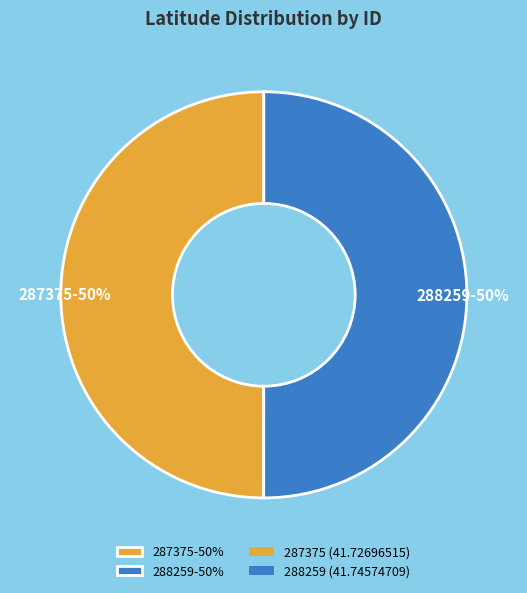

Do 288259-50% and 287375-50% together represent more than half of the pie?

Yes